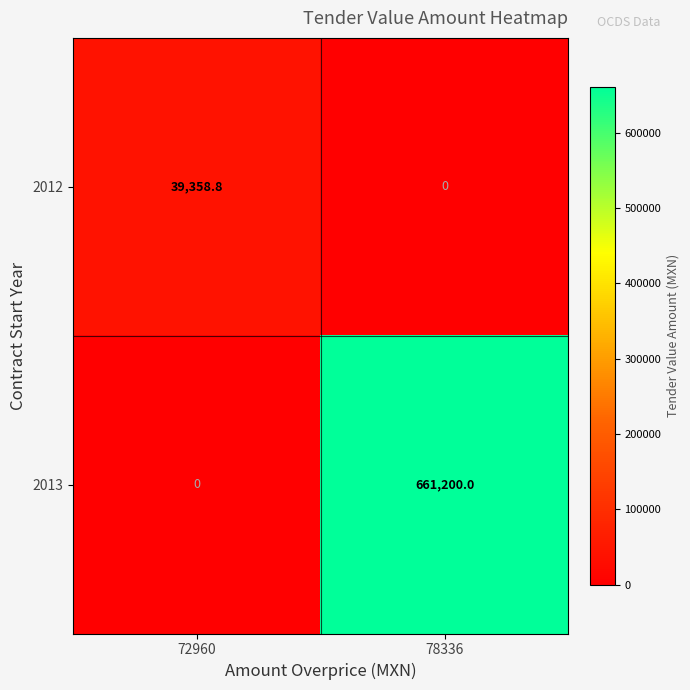

What is the sum of the 2013 values at 78336 and 72960?

661200.0